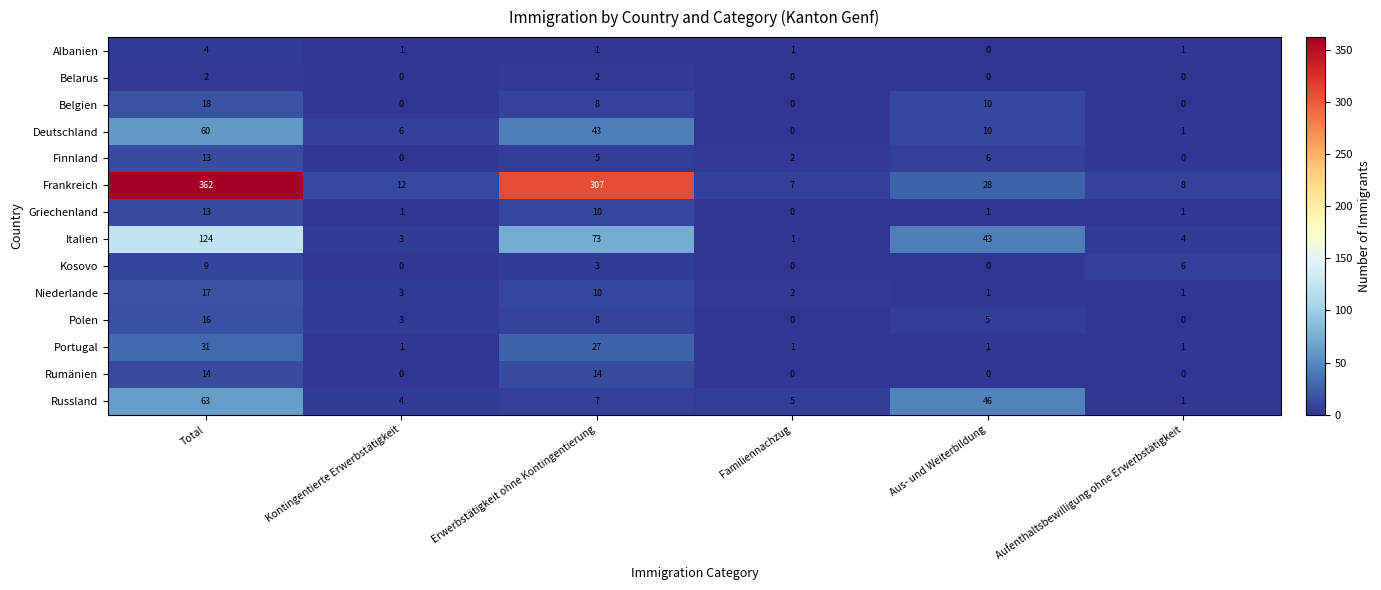

What is the maximum value shown in the chart?

362